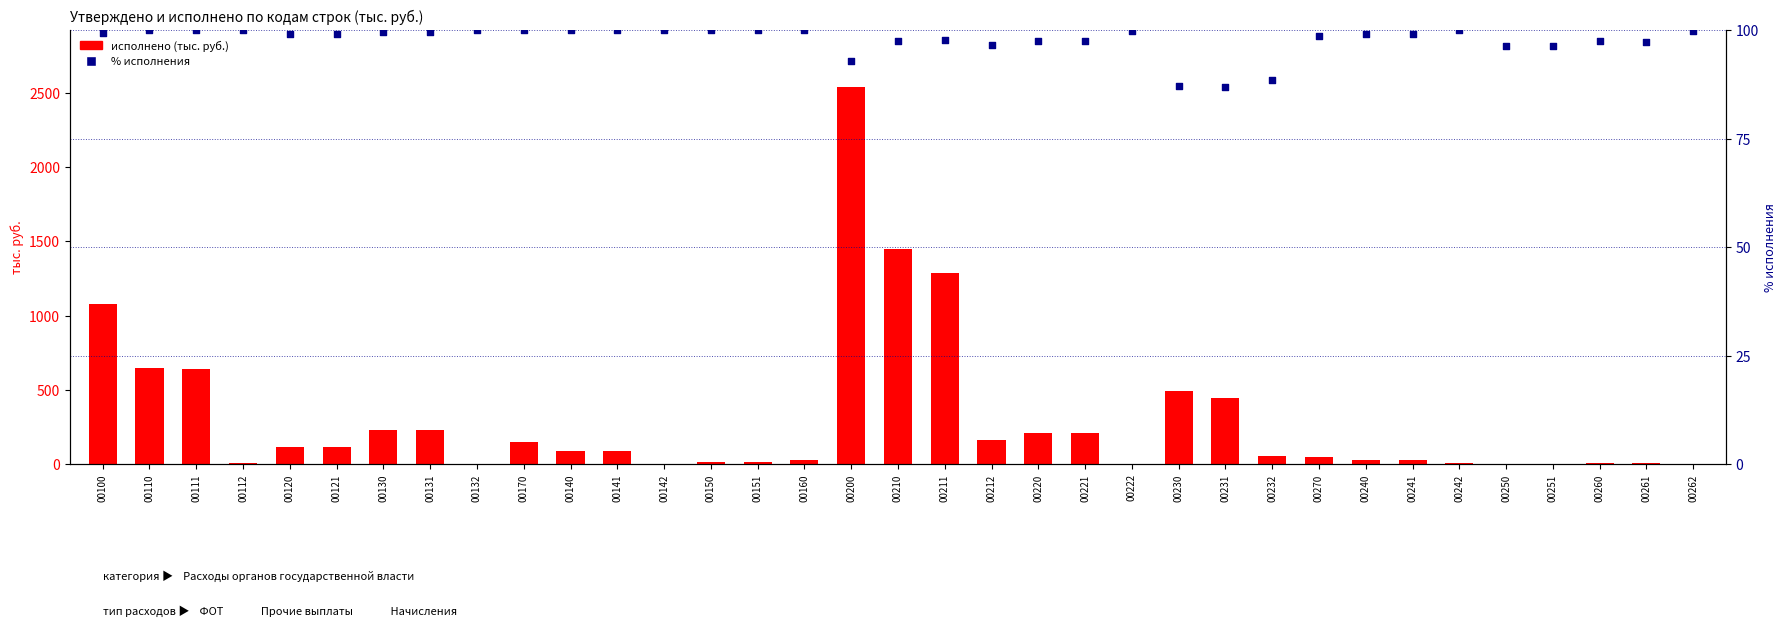

Which series reaches the maximum Y coordinate?

исполнено (тыс. руб.)